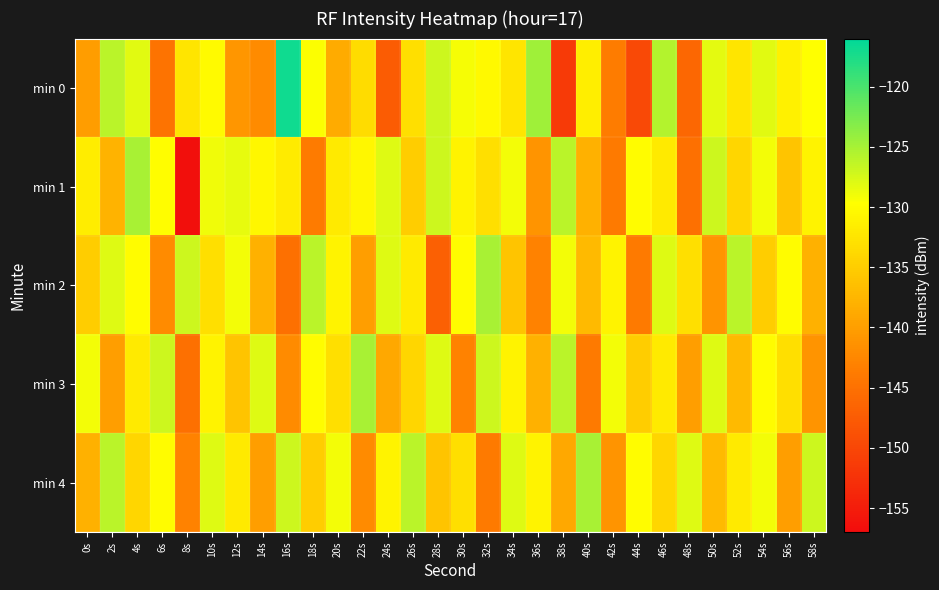

At which category does the chart reach its minimum across all series?

8s